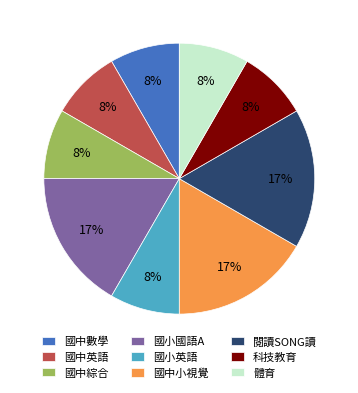

To the nearest percent, what percentage of the pie is 國小國語A?

17%